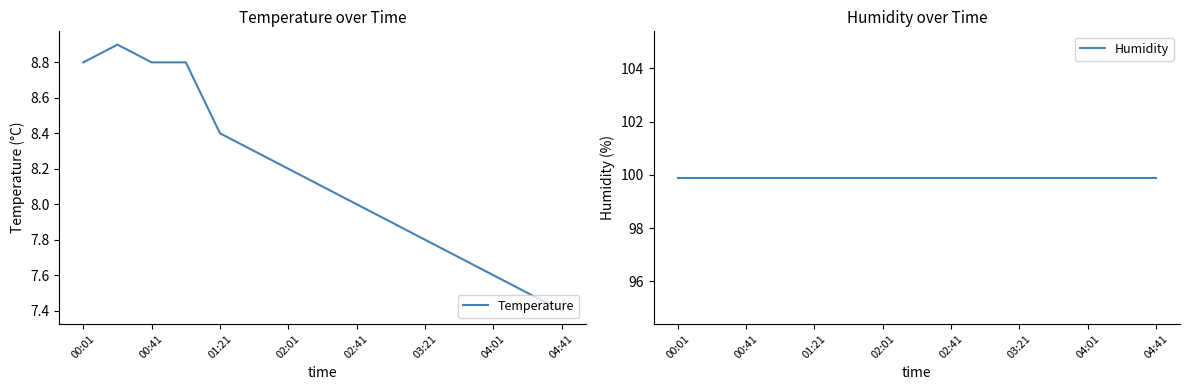

The Temperature series shows 8.8 at 00:01. True or false?

True